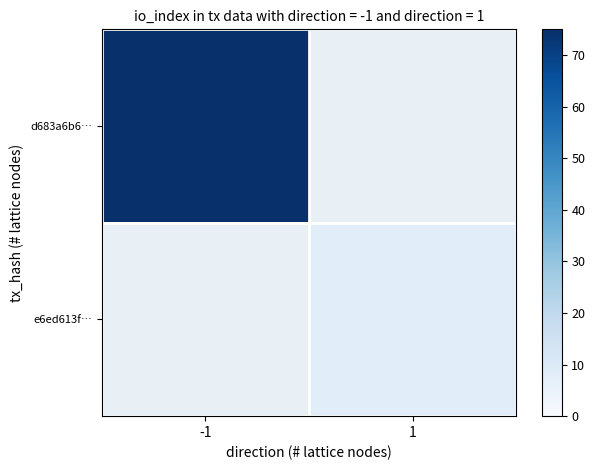

What is the minimum value shown in the chart?

8.0